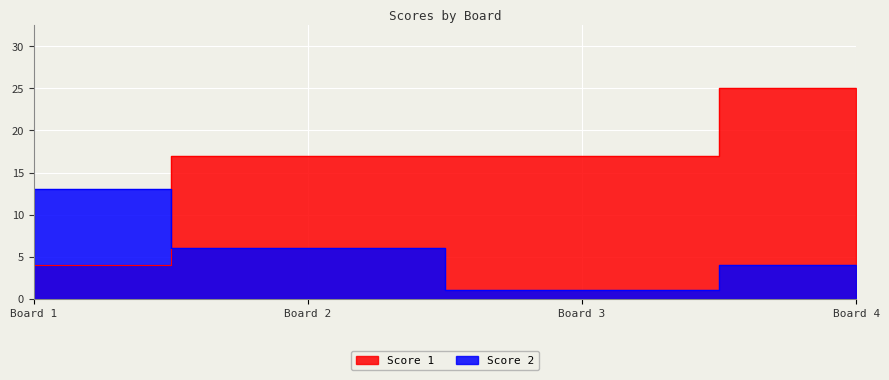

At which category is the sum across all series the highest?

Board 4